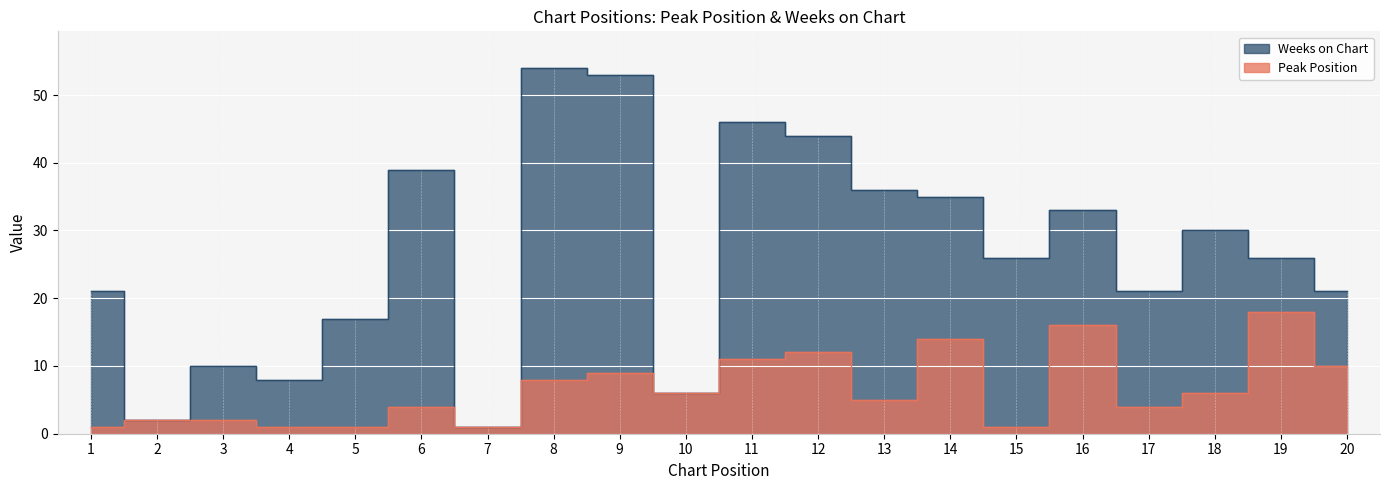

At which category does Peak Position reach its first local peak?

6